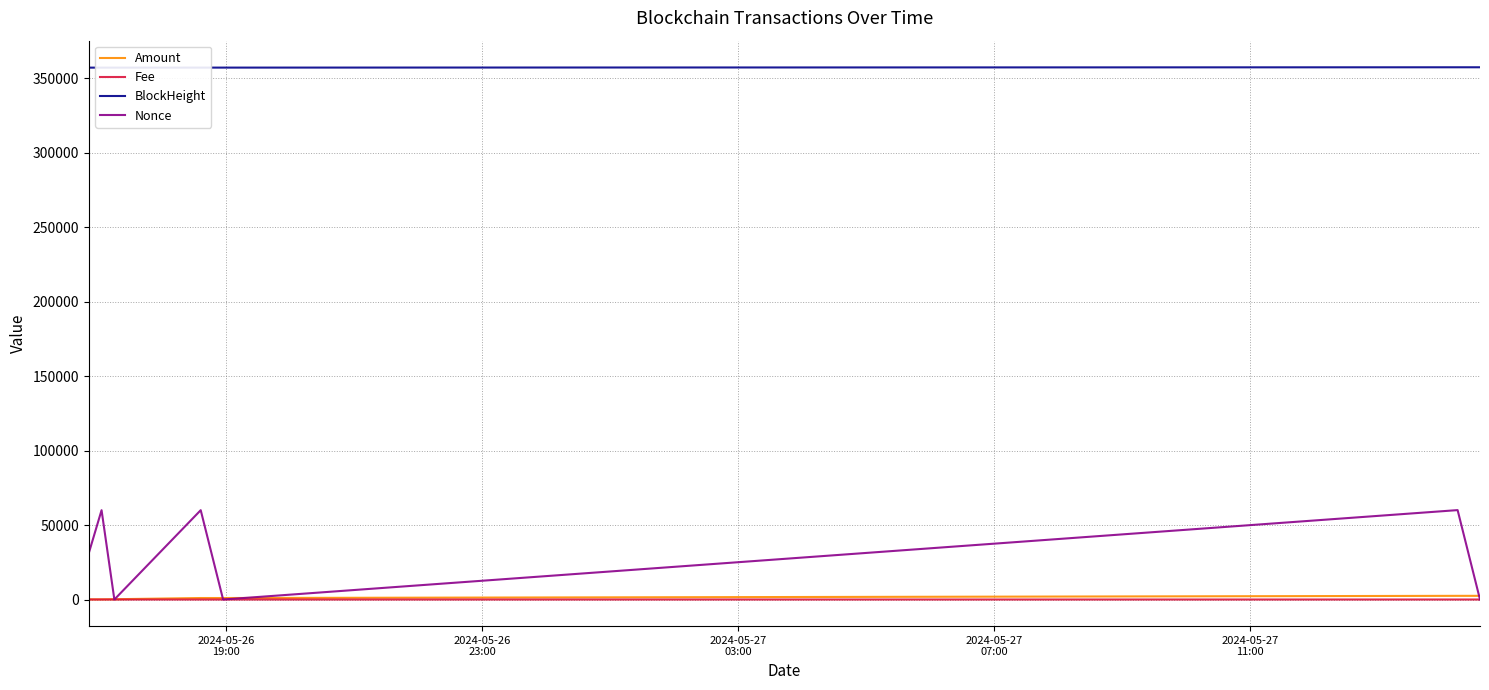

In Nonce, how many points are lower than both neighbors (excluding endpoints)?

2